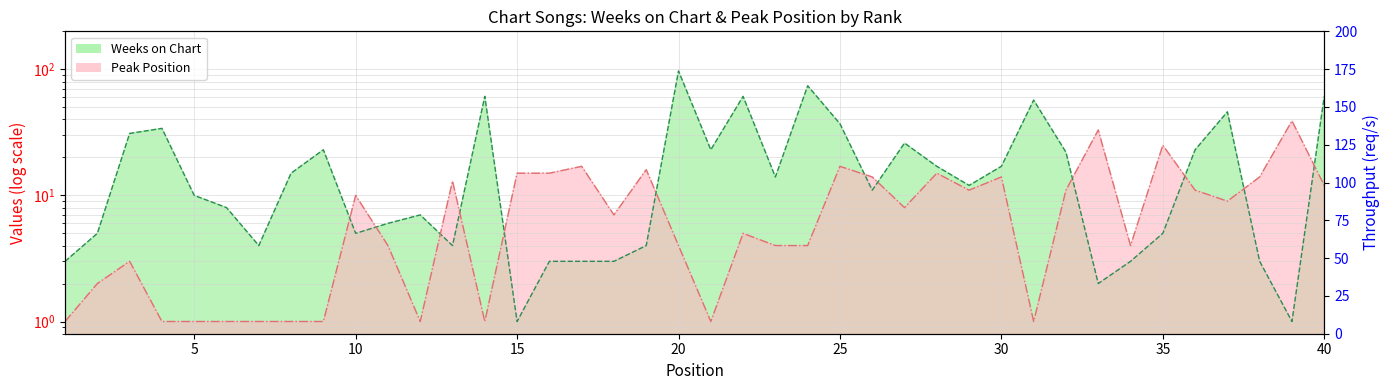

What is the sum of the Weeks on Chart values at 35 and 36?

28